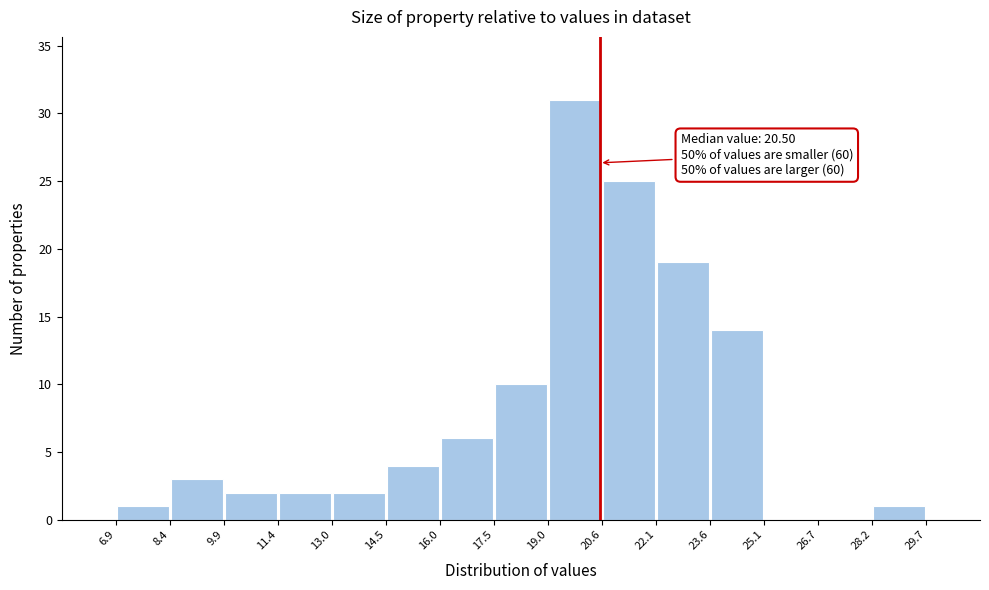

Which range on the x-axis has the tallest bar?

19.0 to 20.6